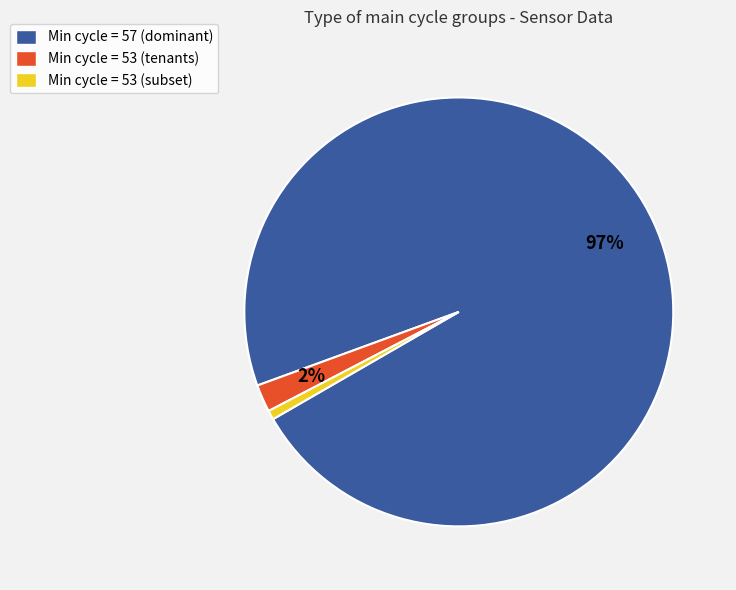

What percentage is the Min cycle = 53 (subset) slice, to the nearest percent?

1%